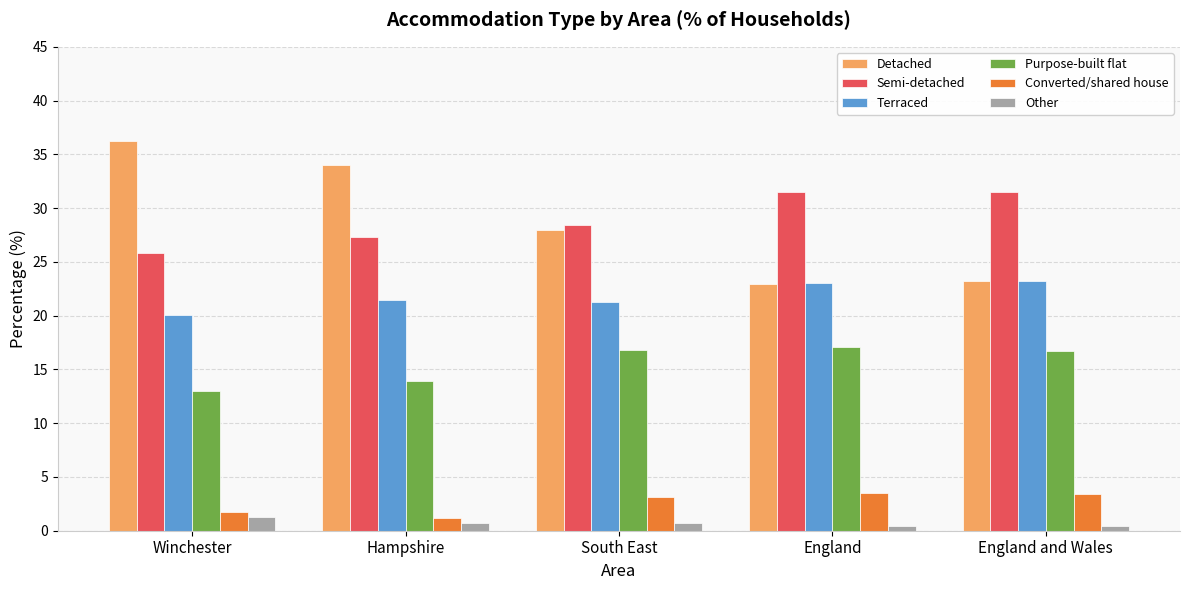

What is the average value of the Other series?

0.7